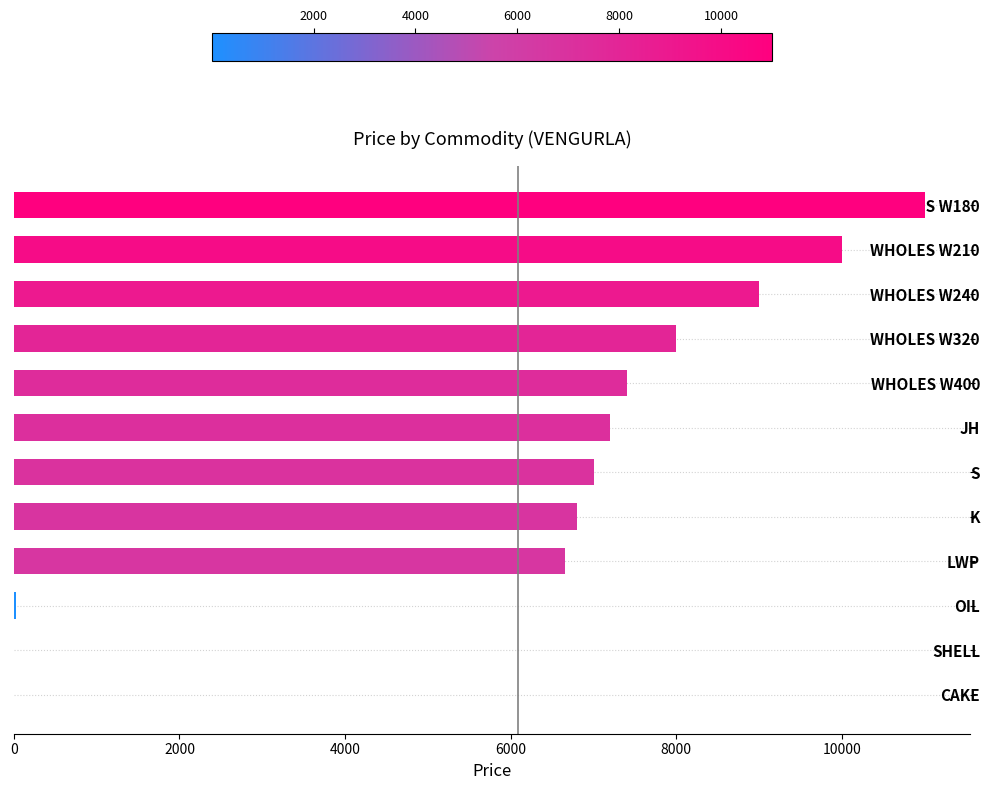

The chart shows a value of 11800.2 at K. True or false?

False